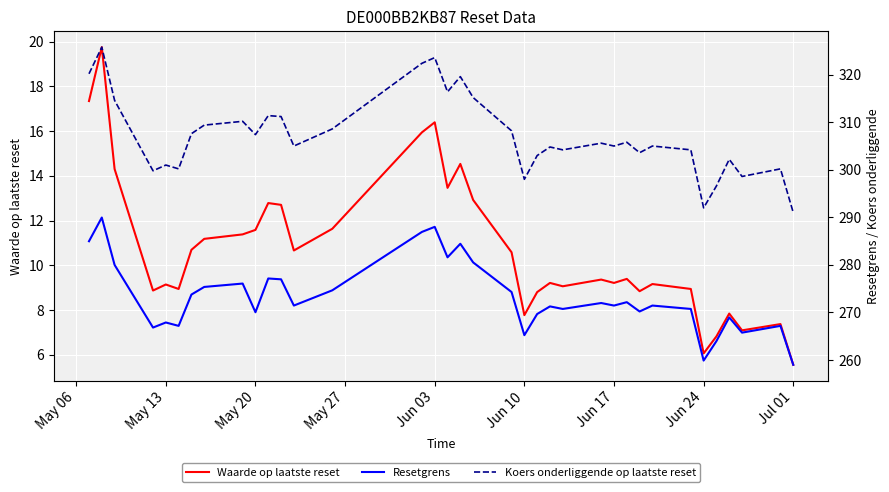

At which label does Waarde op laatste reset reach its minimum?

Jul 01